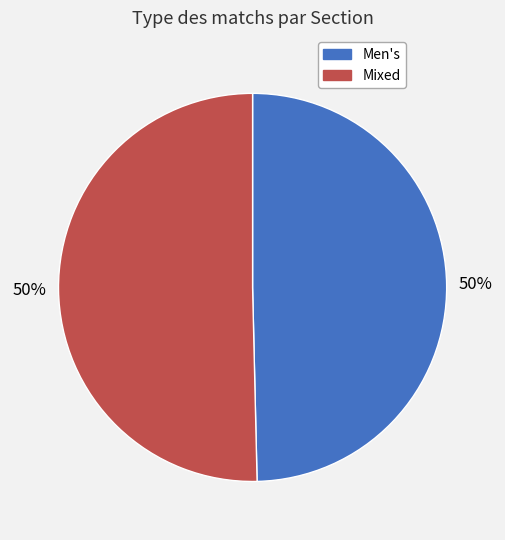

To the nearest percent, what percentage of the pie is Mixed?

50%